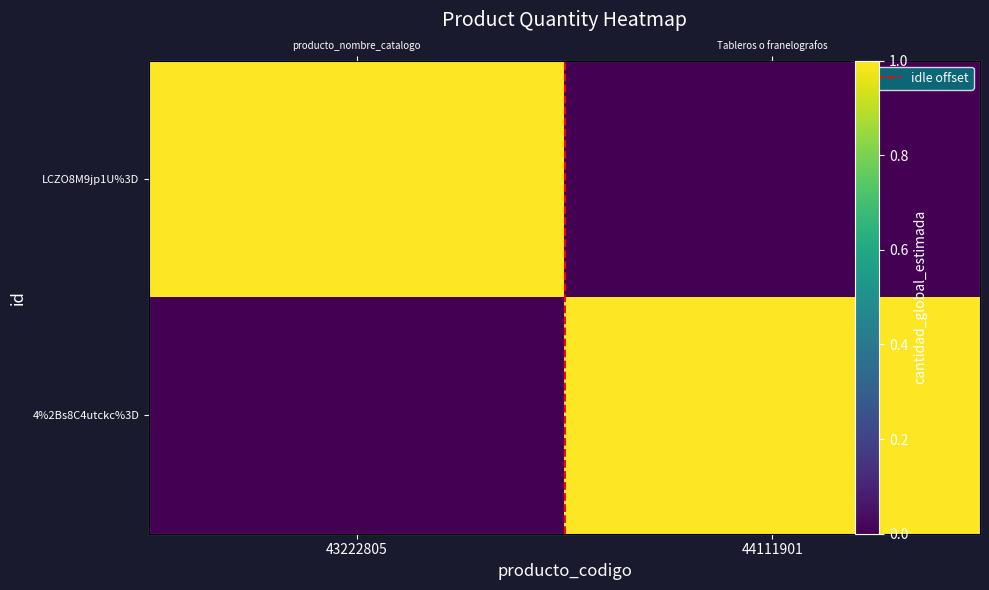

At which label does LCZO8M9jp1U%3D reach its minimum?

44111901